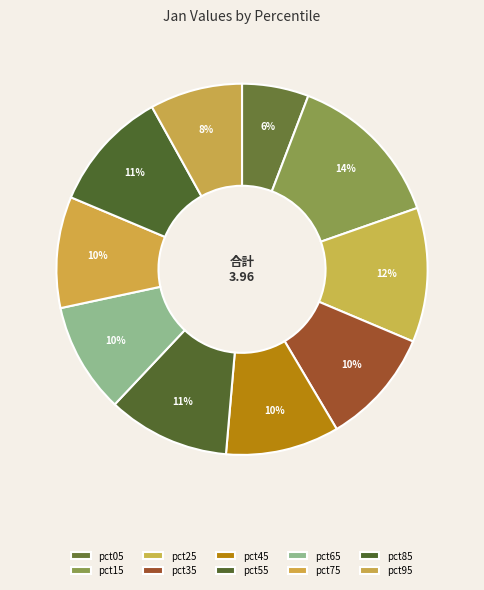

To the nearest percent, what is the combined percentage of pct95 and pct05?

14%